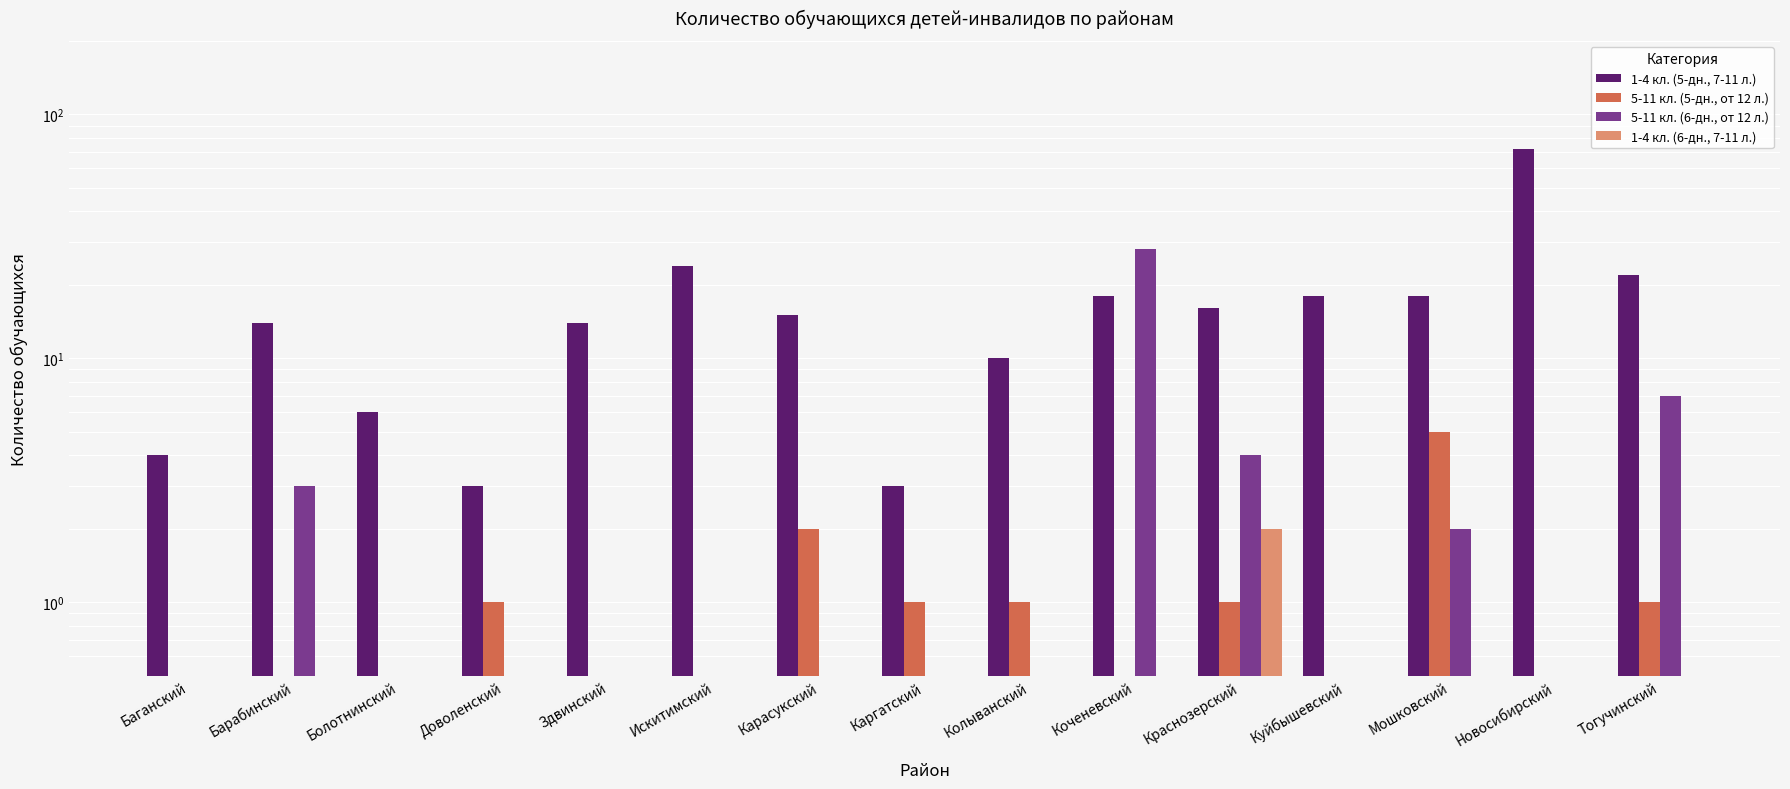

What are all the series names shown in the legend?

1-4 кл. (5-дн., 7-11 л.), 5-11 кл. (5-дн., от 12 л.), 5-11 кл. (6-дн., от 12 л.), 1-4 кл. (6-дн., 7-11 л.)